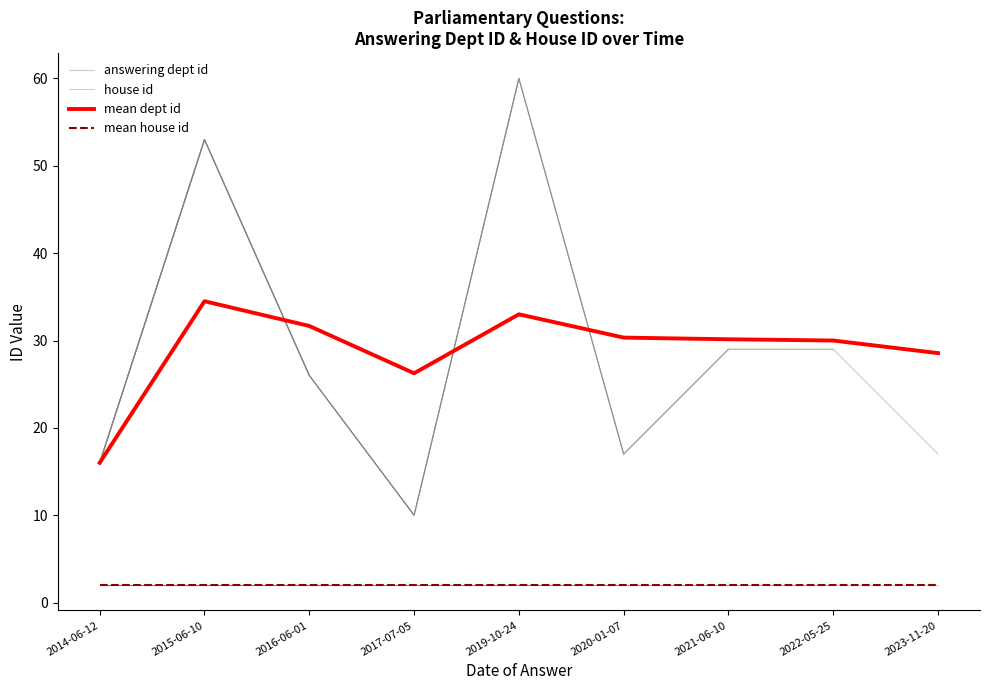

Count the number of data series in this chart.

4